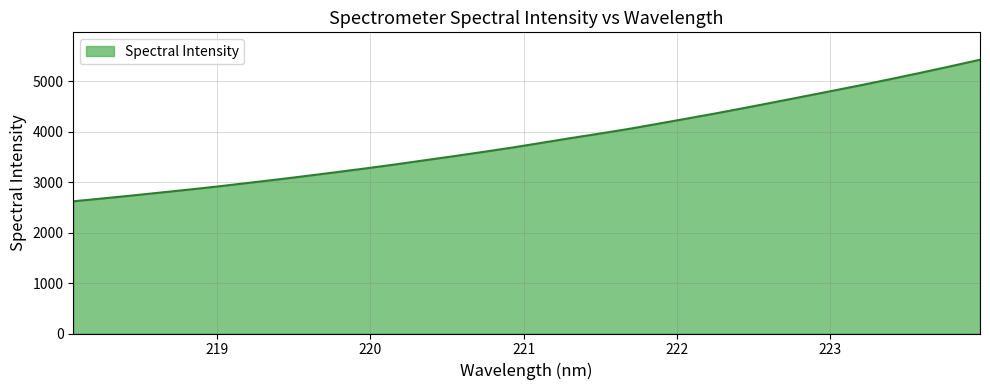

What is the minimum value shown in the chart?

2623.1